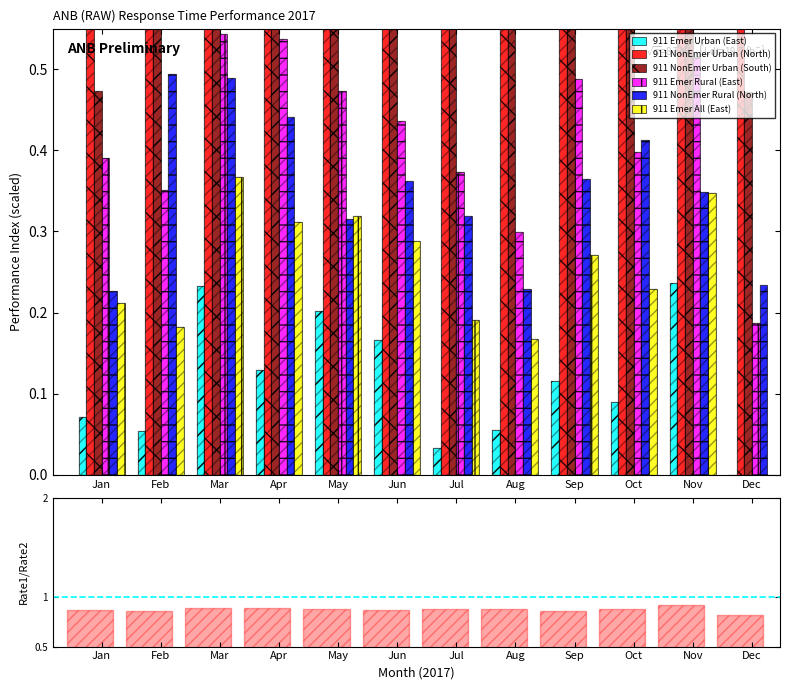

What is the total value across all series at Jan?

2.1